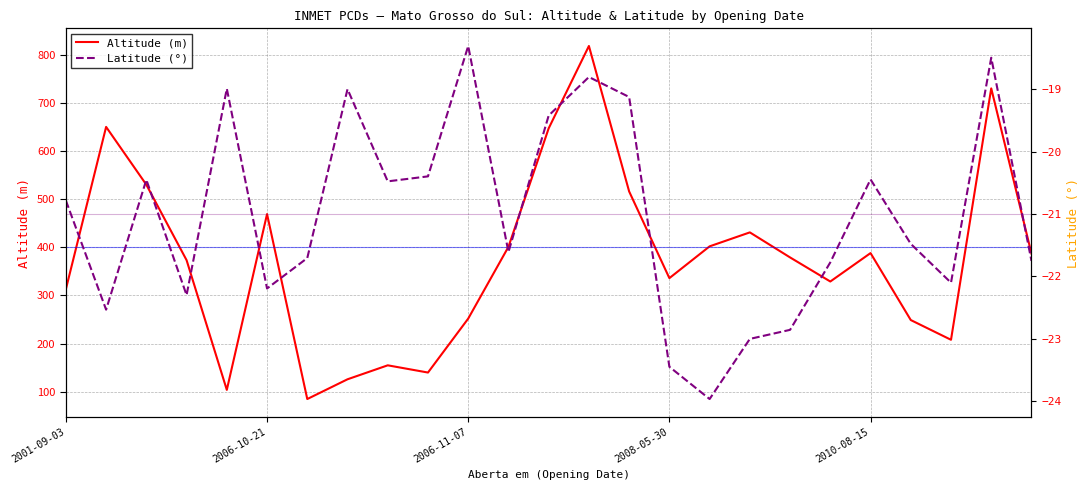

Reading right to left, transcribe all the data shown in this chart.

Altitude (m): 387.0	730.0	208.0	249.0	388.0	329.0	379.0	431.0	402.0	336.0	516.0	818.0	647.0	401.0	252.0	140.0	155.0	126.0	85.0	469.0	104.0	373.3	530.0	650.0	313.0
Latitude (°): -21.8	-18.5	-22.1	-21.5	-20.4	-21.8	-22.9	-23.0	-24.0	-23.4	-19.1	-18.8	-19.4	-21.6	-18.3	-20.4	-20.5	-19.0	-21.7	-22.2	-19.0	-22.3	-20.4	-22.5	-20.8